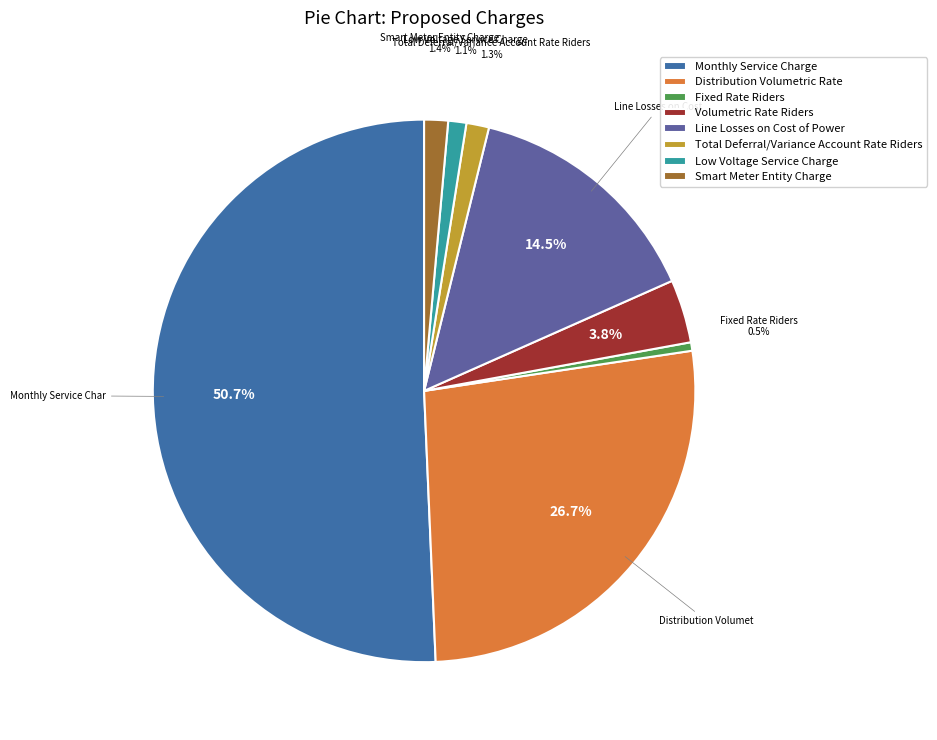

Is it true that Total Deferral/Variance Account Rate Riders is 1% of the pie?

True